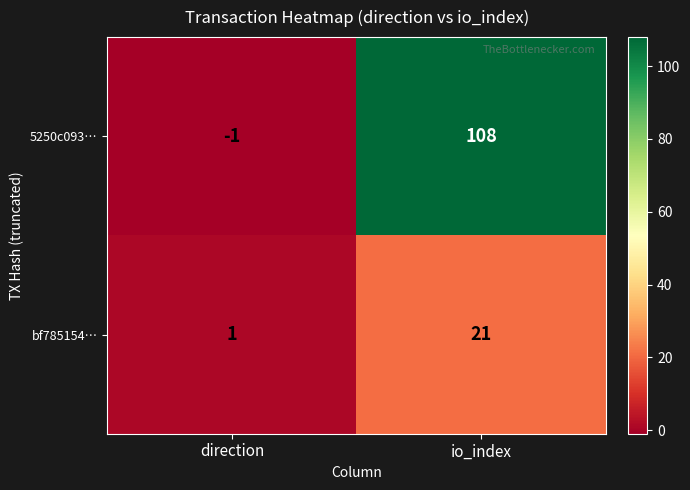

Is it true that 5250c093… equals 34 at io_index?

False